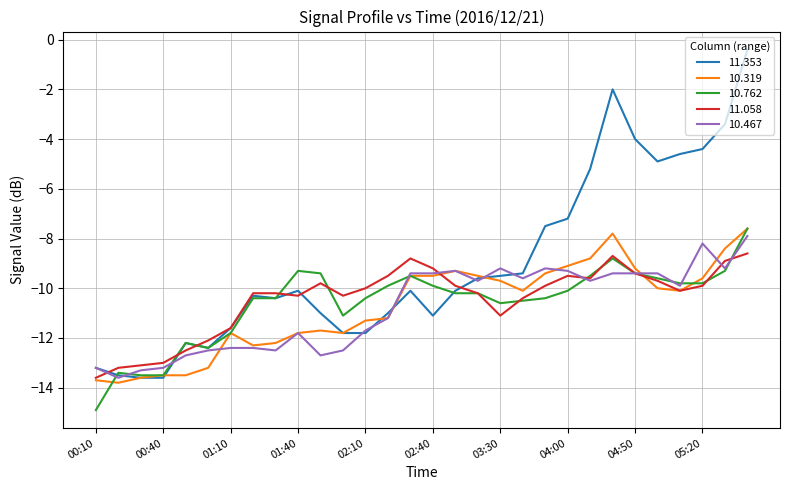

True or false: 10.319 has more than 0 interior local peaks.

True